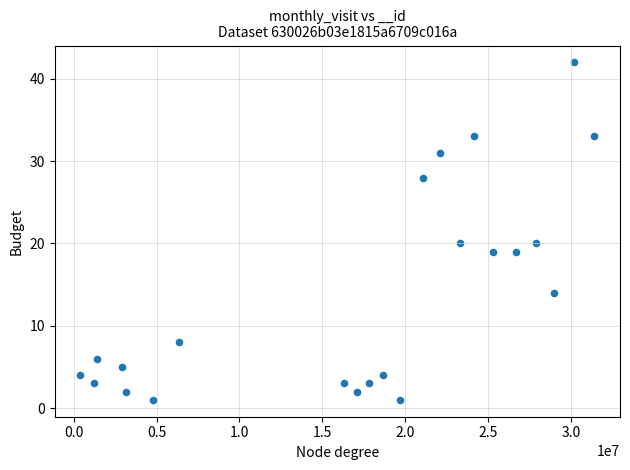

What is the range of X values (max minus min)?

31016290